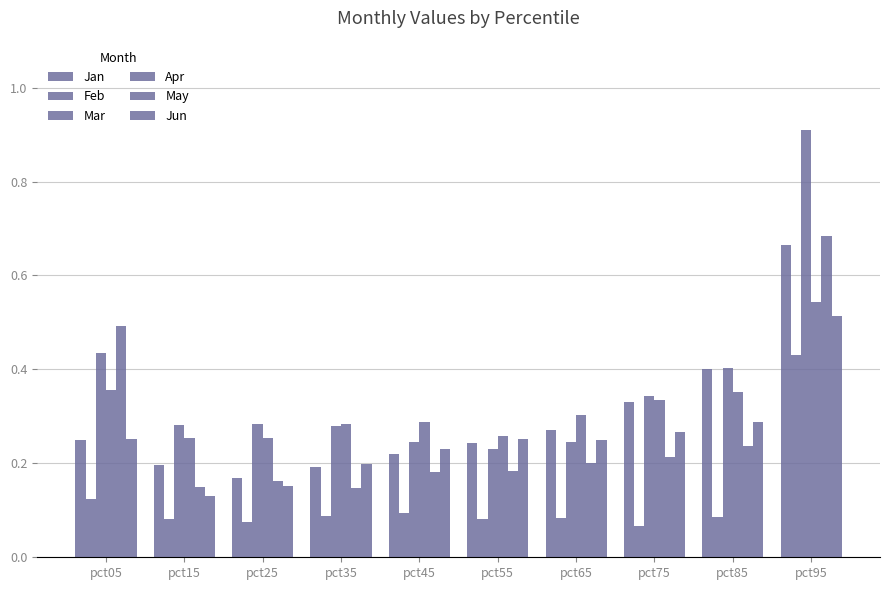

How many bars are there in each group?

6